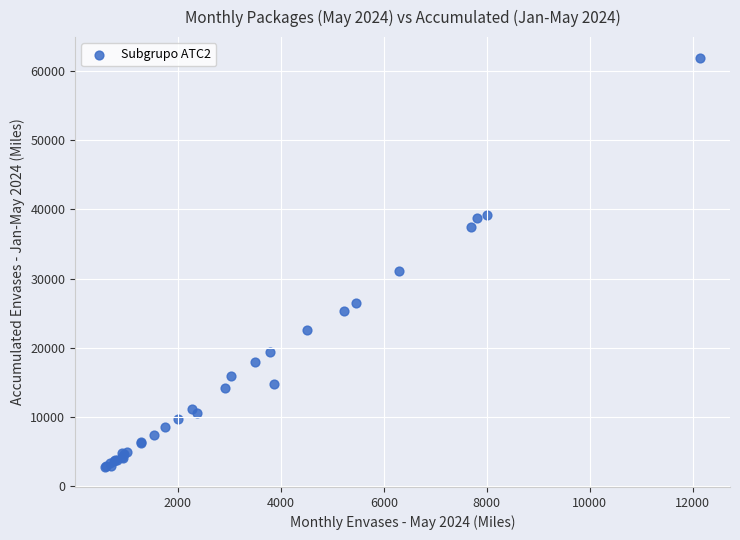

What Y value in the scatter plot is closest to 32387?

31023.5